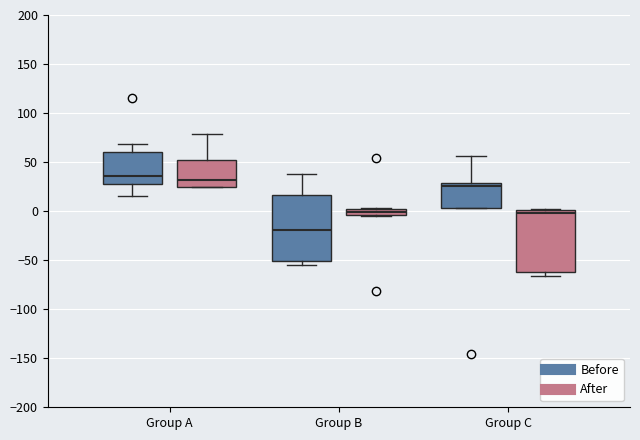

Where is the upper edge of the box for Group C (Before) on the y-axis? The values are not printed on the chart, so give them approximately, as read against the axis.

30